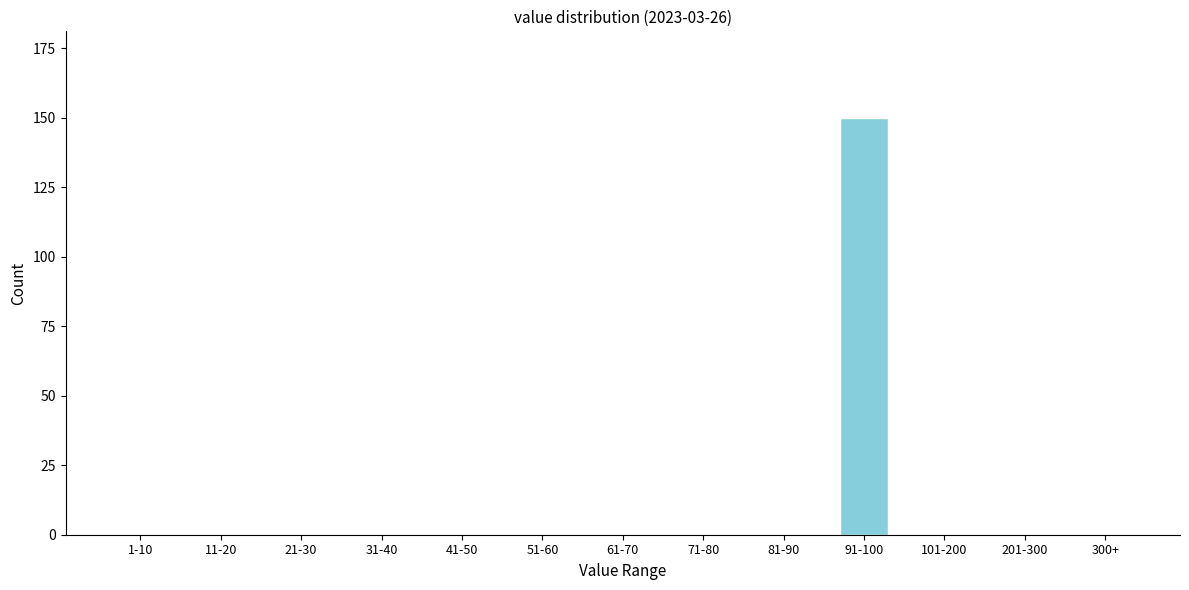

Reading left to right, extract all data points from this chart.

1-10=0	11-20=0	21-30=0	31-40=0	41-50=0	51-60=0	61-70=0	71-80=0	81-90=0	91-100=150	101-200=0	201-300=0	300+=0